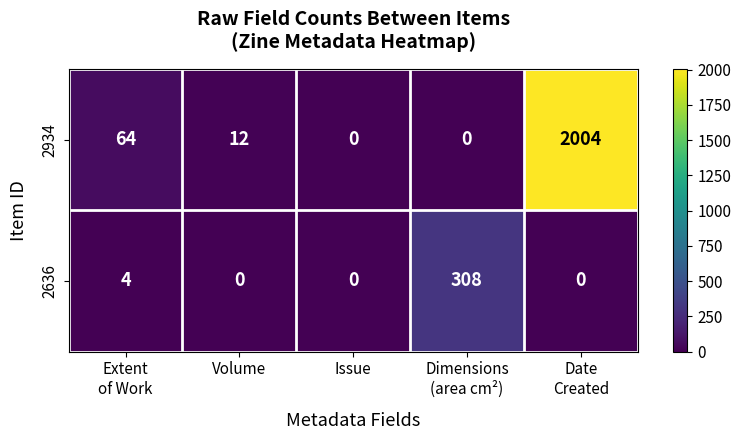

Is the value of 2934 at Volume greater than the value of 2636 at Issue?

Yes